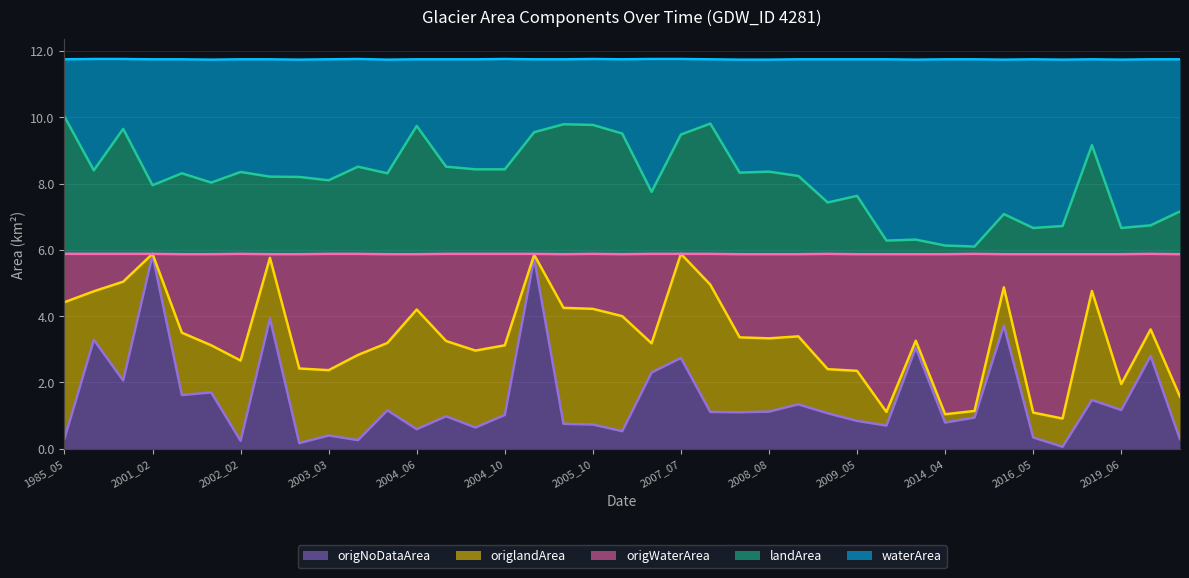

How many lines are shown in the chart?

5